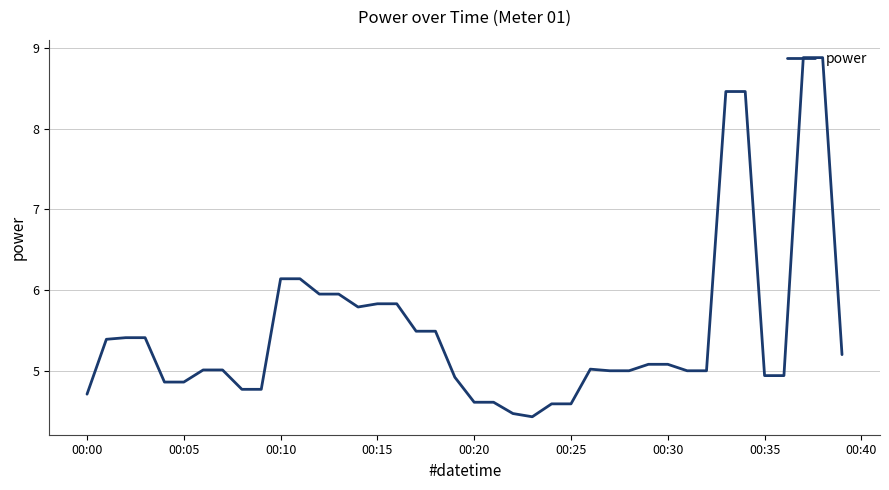

How many series are shown in this chart?

1